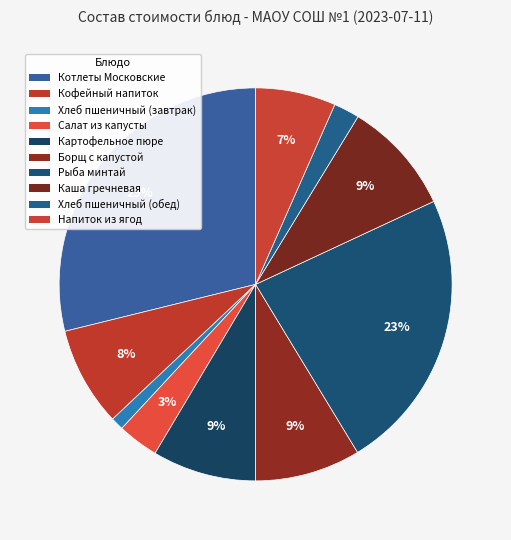

Count the number of slices in the pie.

10